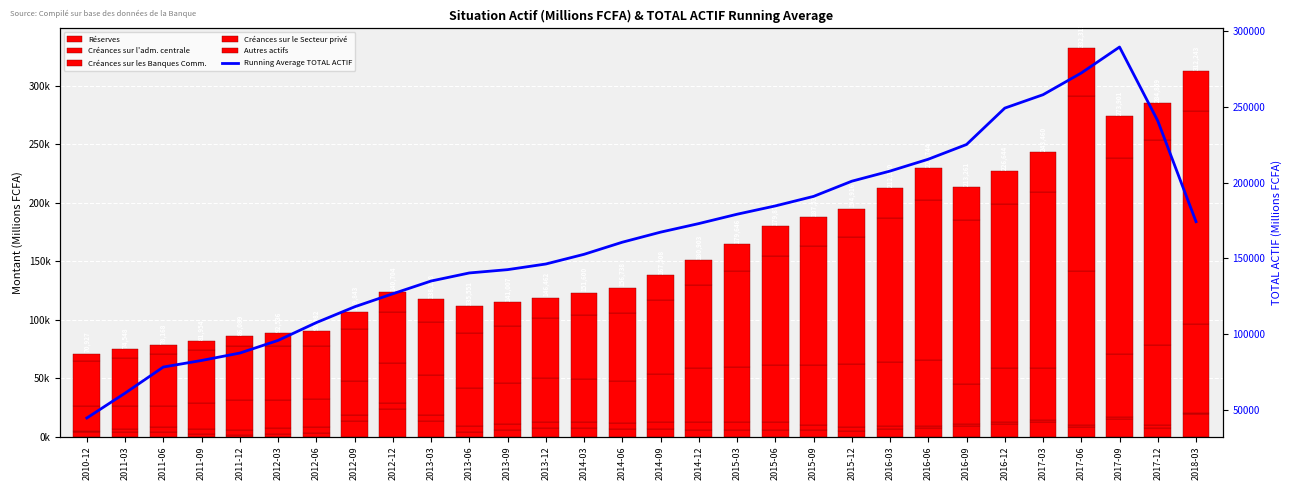

The value of Réserves at 2017-03 is 5706.1. True or false?

False